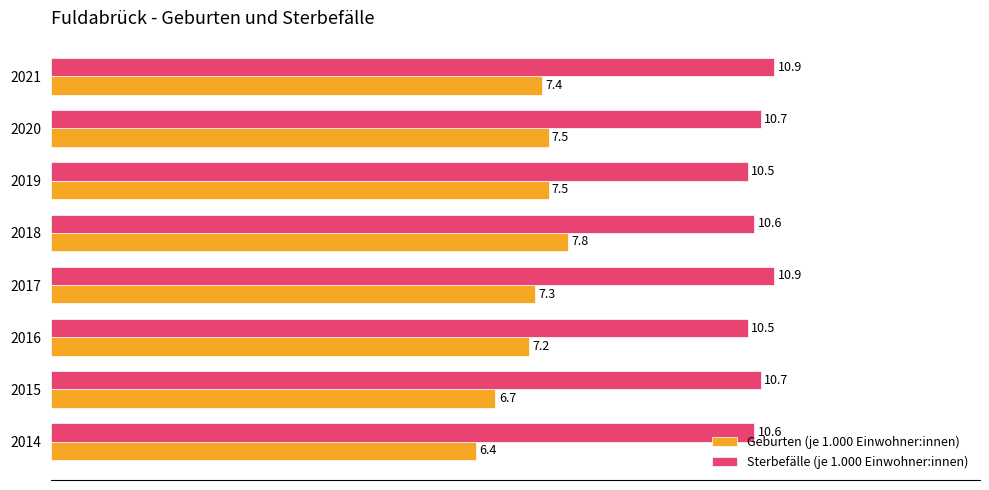

The value of Geburten (je 1.000 Einwohner:innen) at 2019 is 7.5. True or false?

True